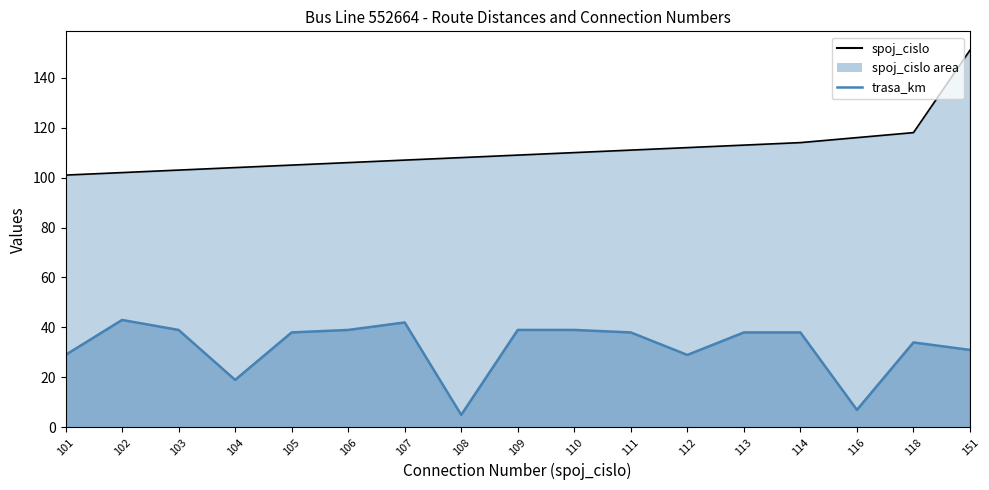

True or false: spoj_cislo_line and trasa_km_line cross at least once.

False